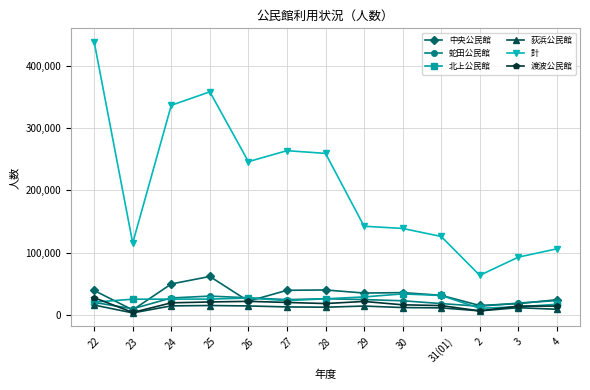

What is the highest value of the 計 series?

437962